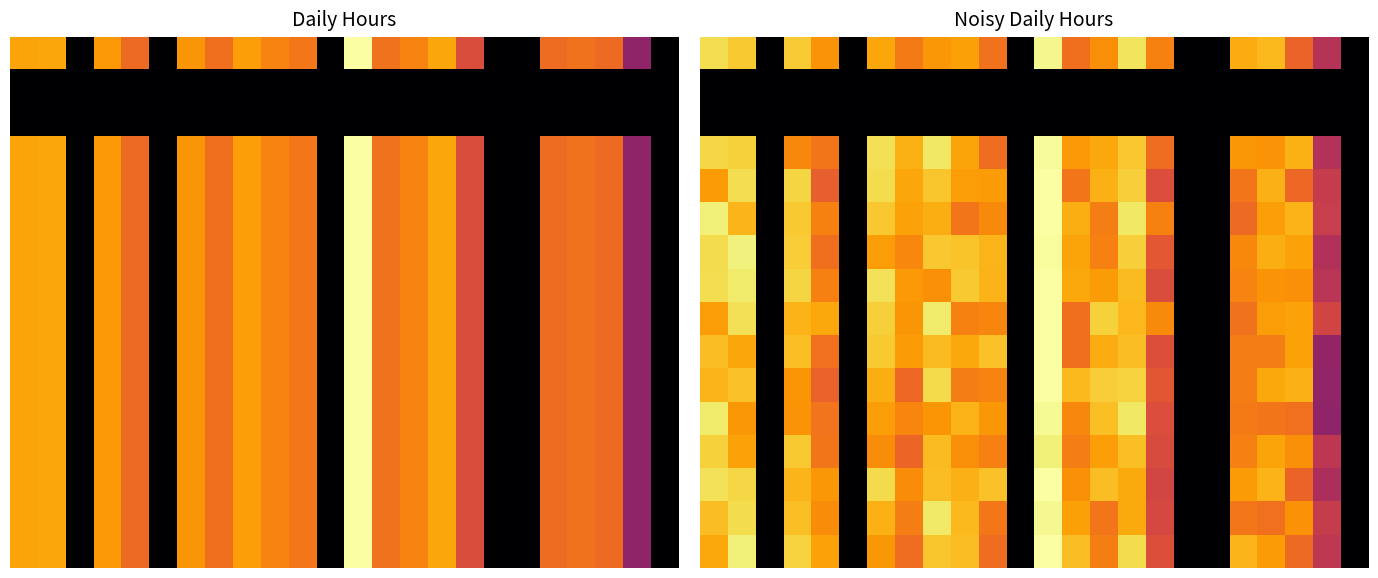

Which has a higher value, 7 or 8?

8